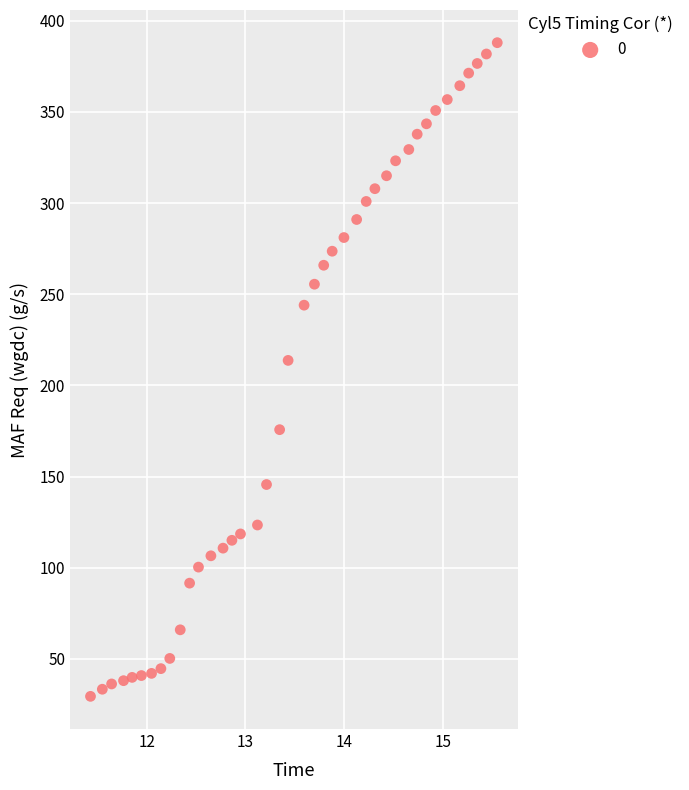

What is the range of X values (max minus min)?

4.1